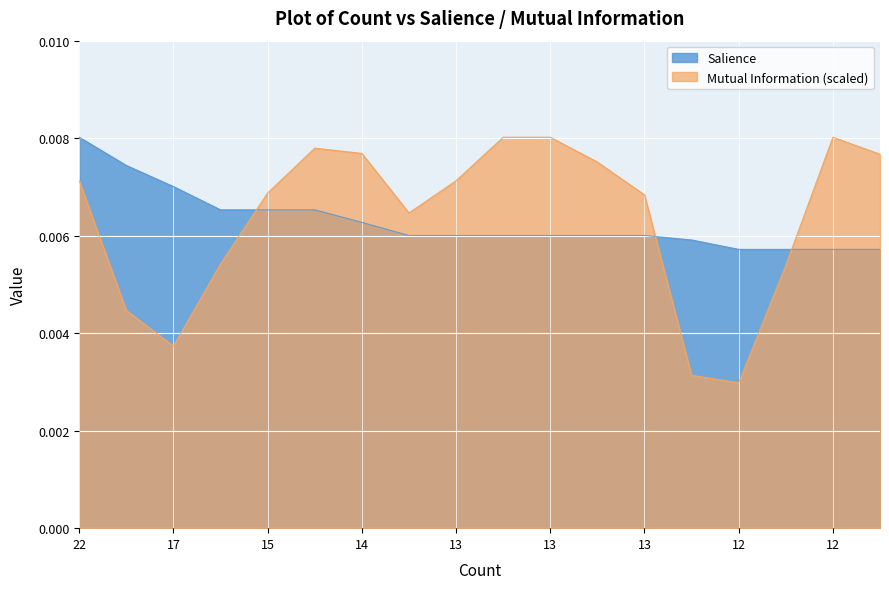

Is it true that Mutual Information equals 0.0 at 14?

False